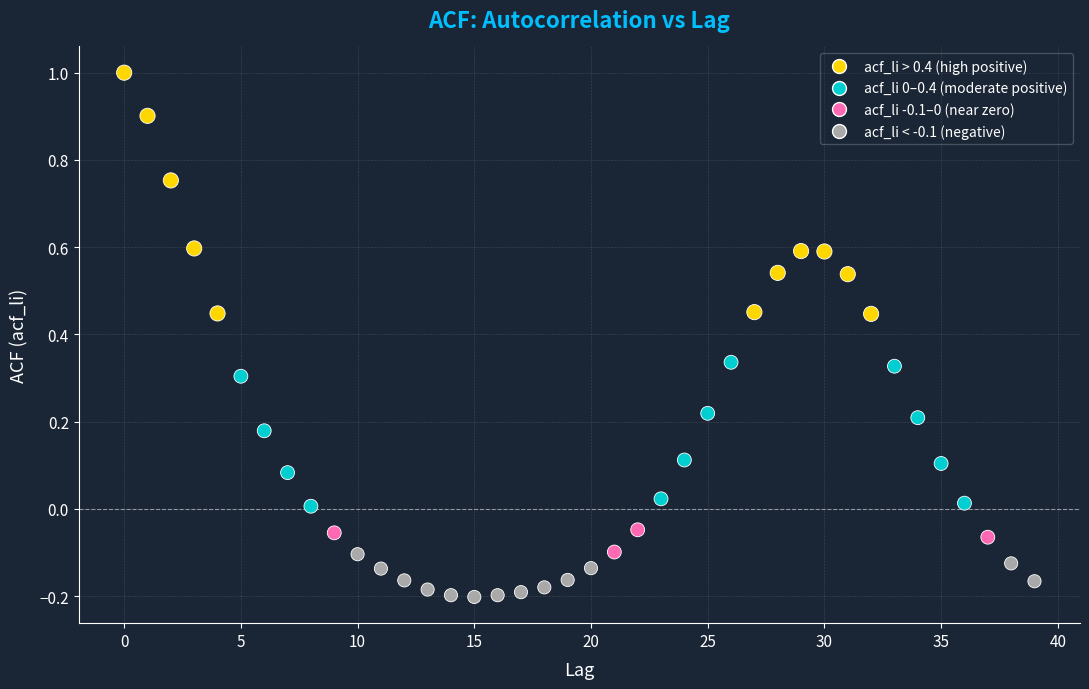

What is the range of Y values (max minus min)?

1.2